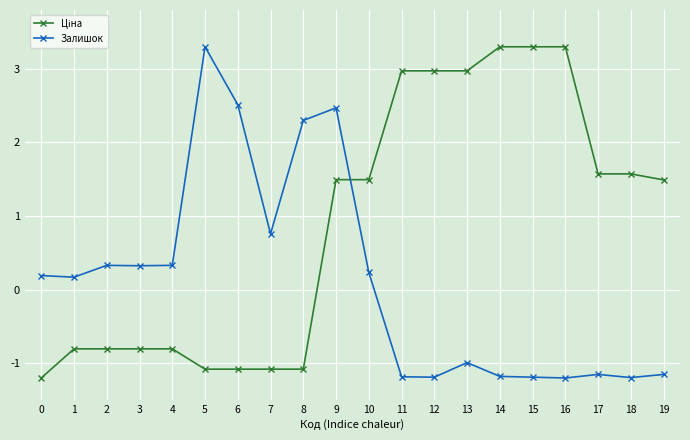

At how many categories does at least one series exceed 1?

14